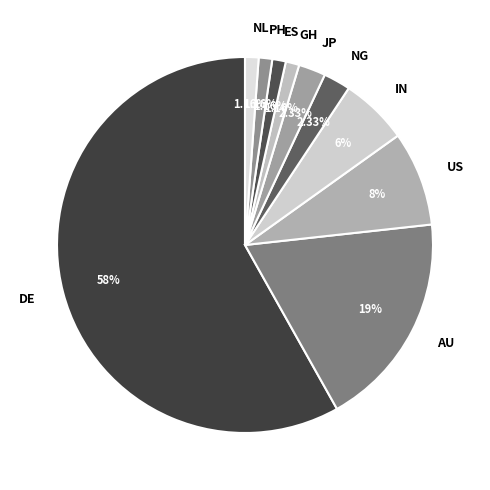

How many slices are in this pie chart?

10